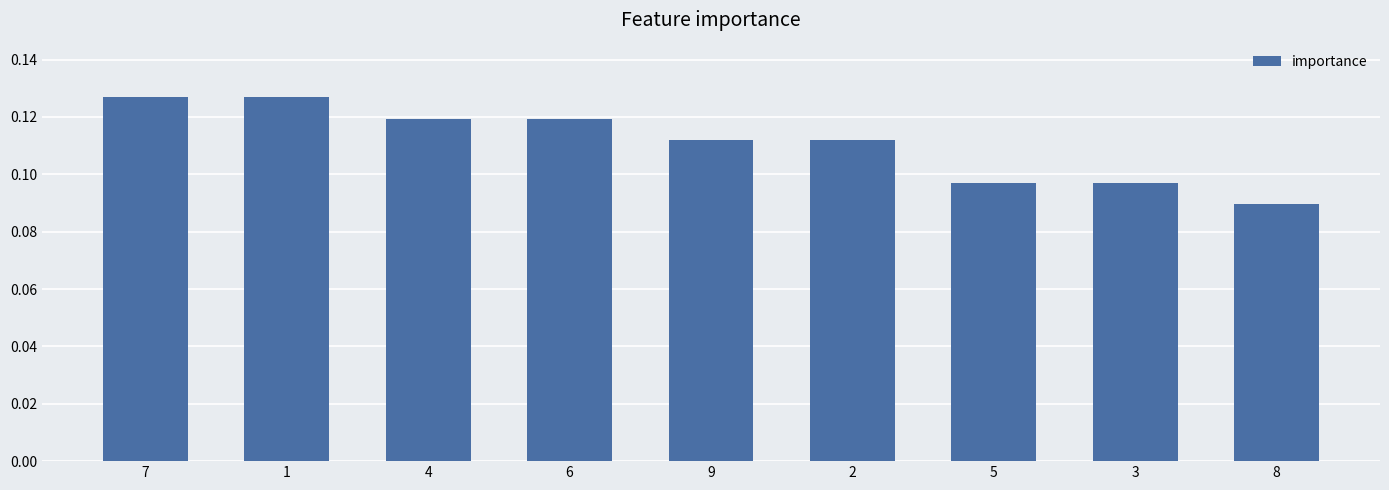

At which label is the value closest to 0?

8